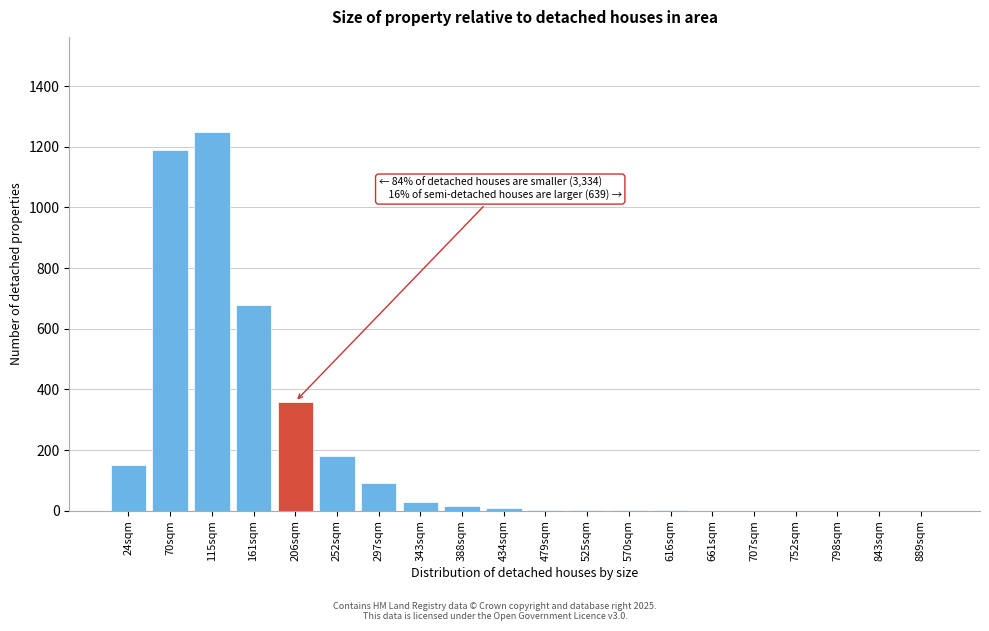

Which category has the highest value across all series?

115sqm